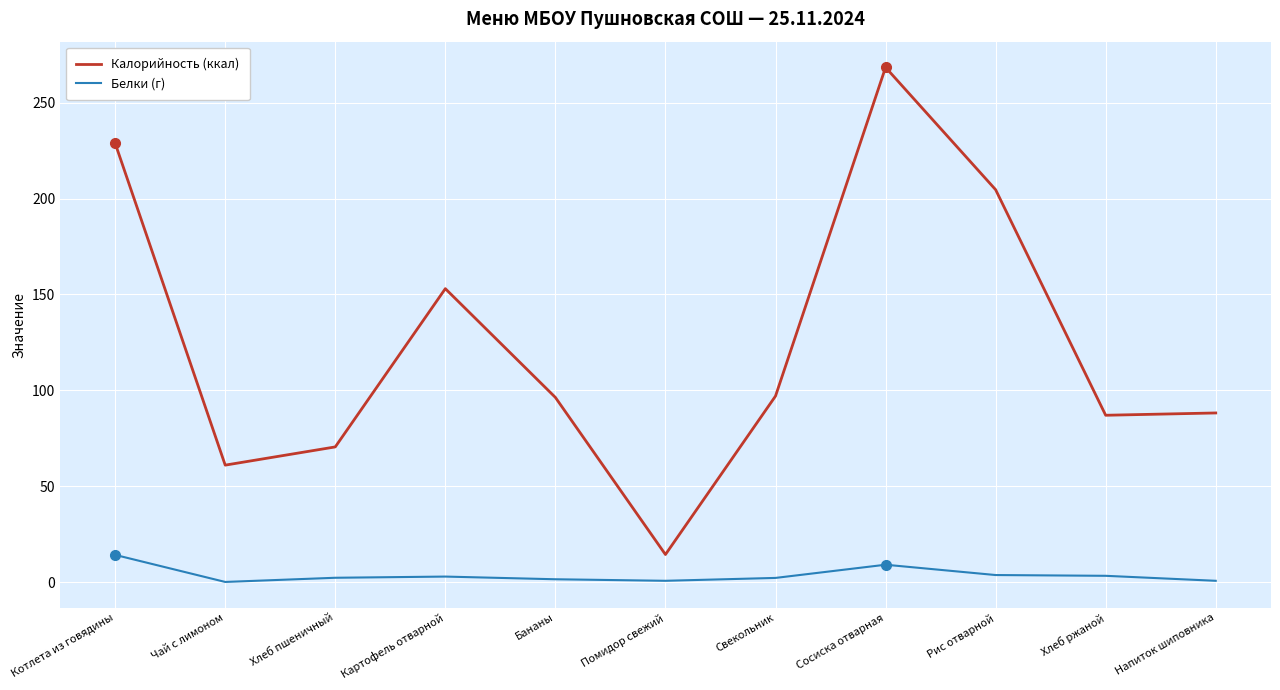

Is it true that Калорийность (ккал) equals 43.8 at Хлеб ржаной?

False